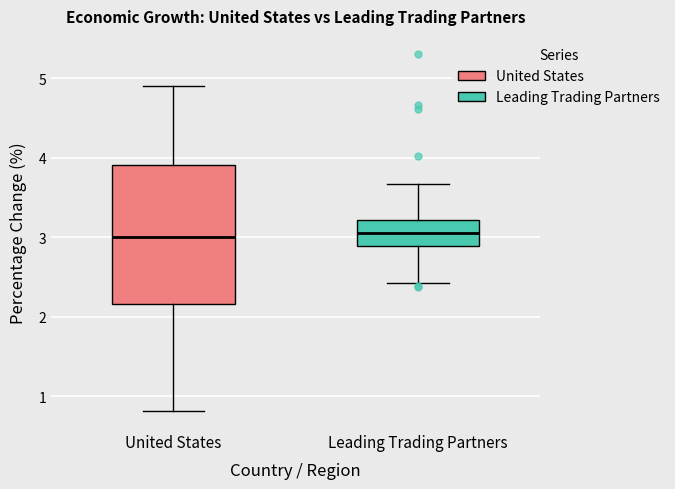

Where is the upper edge of the box for United States on the y-axis? The values are not printed on the chart, so give them approximately, as read against the axis.

3.9